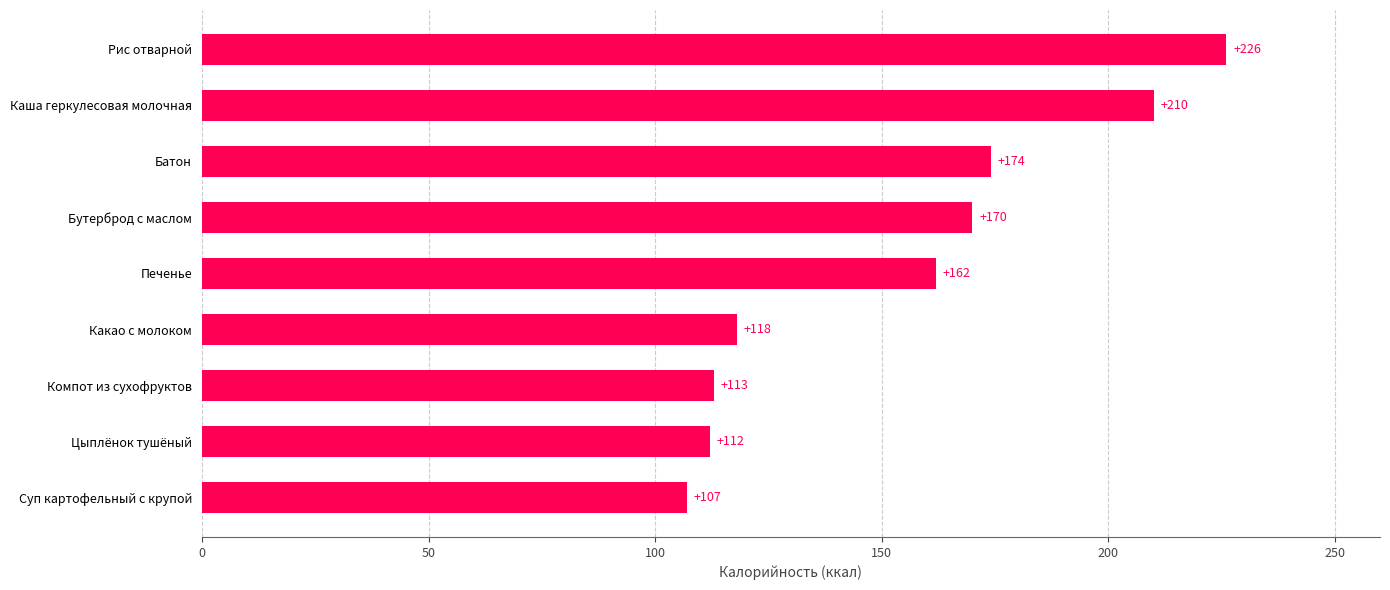

What is the approximate value at Печенье?

162